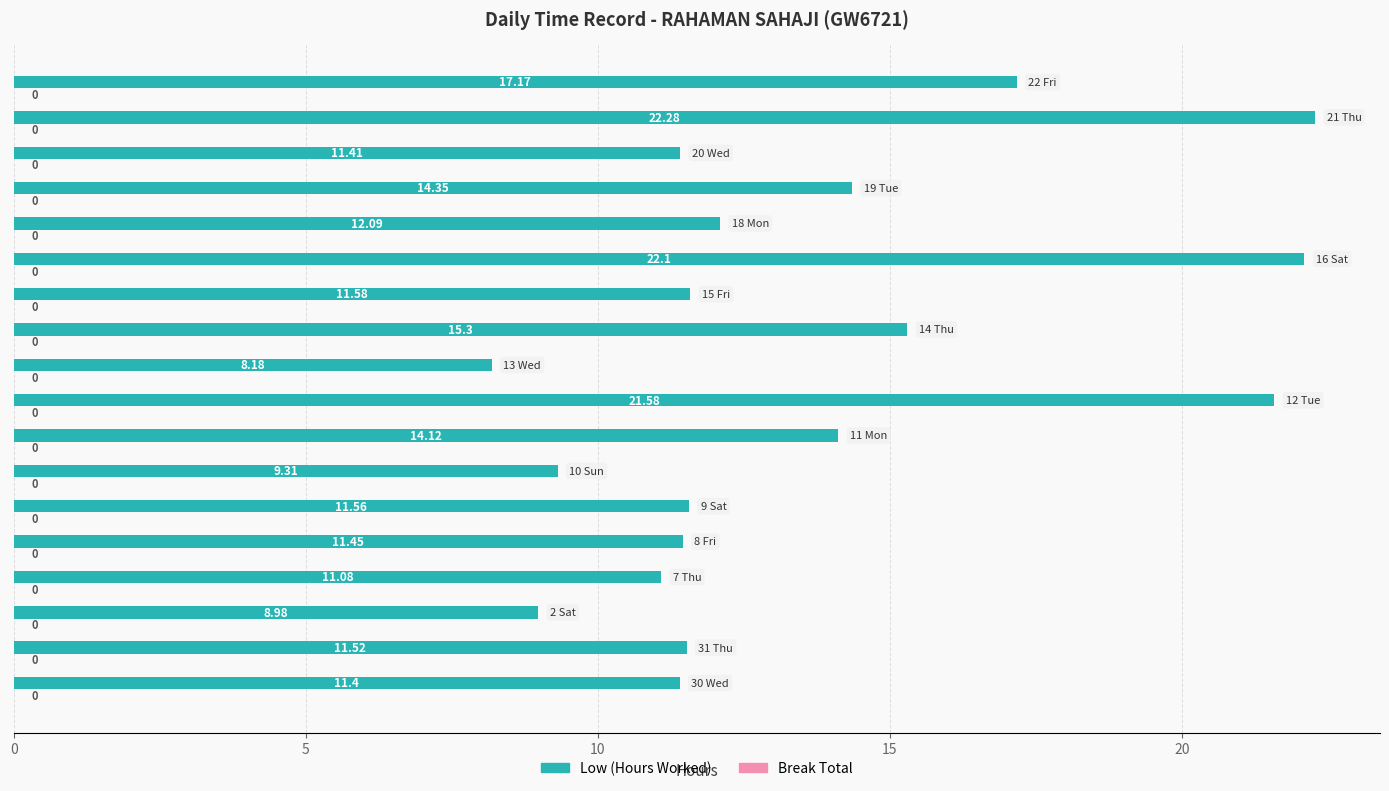

What is the average value?

13.6